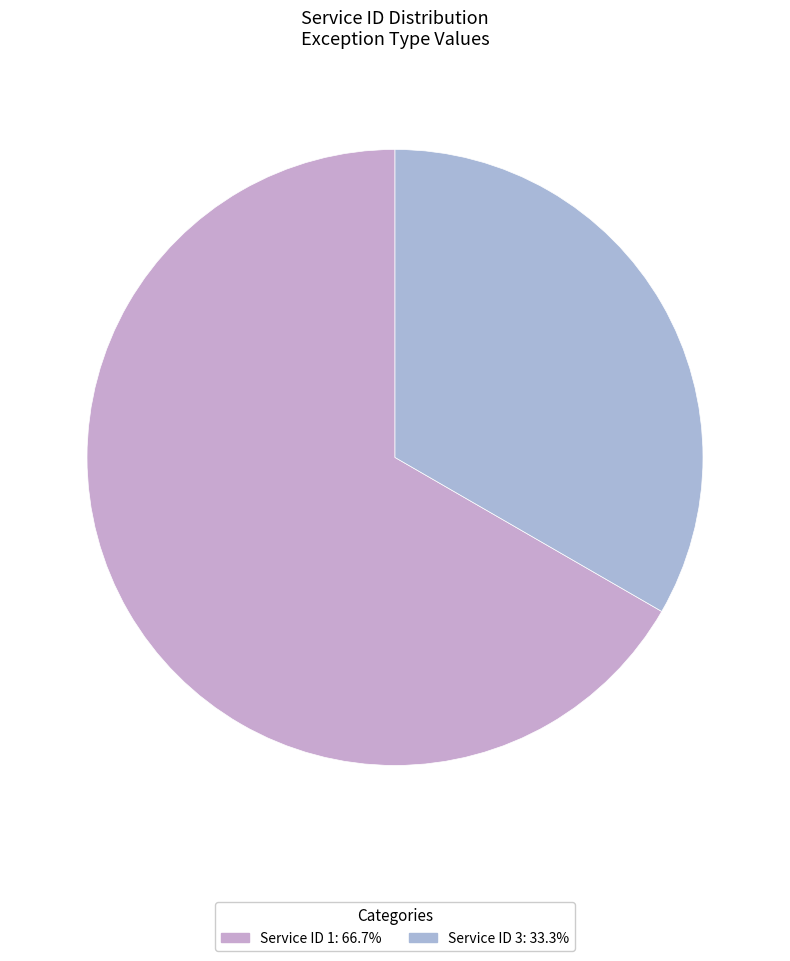

To the nearest percent, what is the difference between the largest and smallest slice percentages?

33%